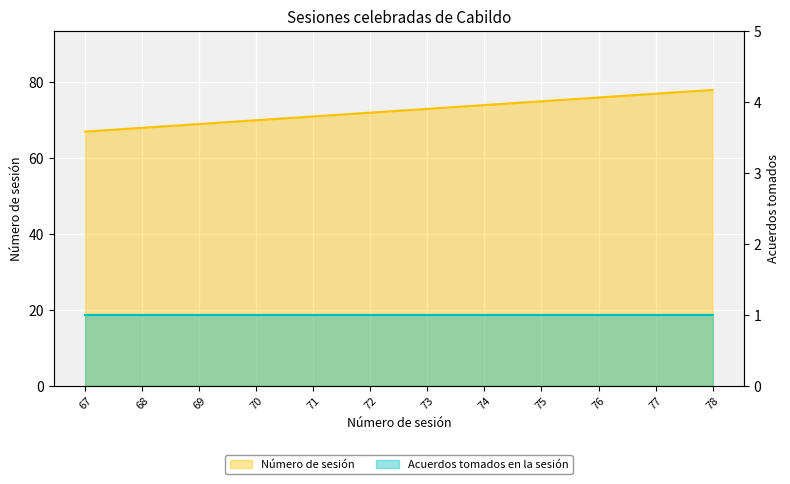

What is the average value?

72